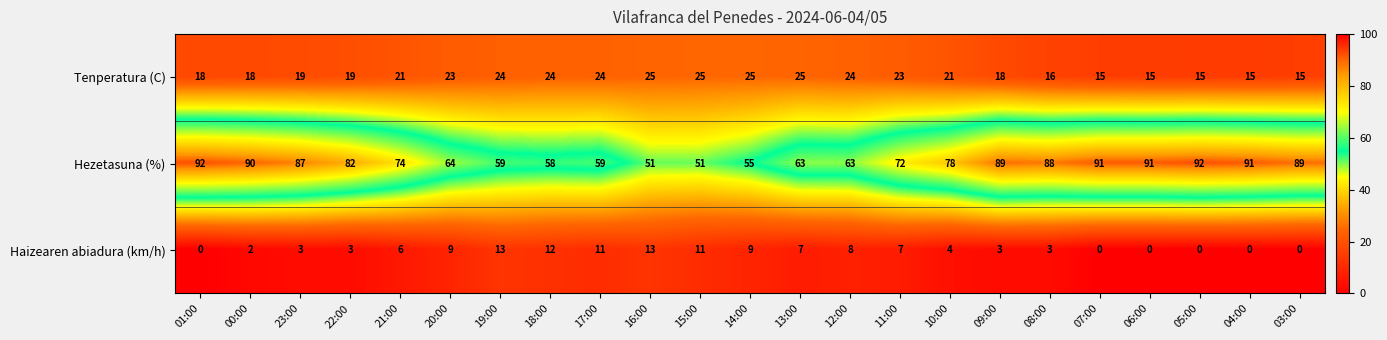

What is the approximate value of Hezetasuna (%) at 05:00, to the nearest 5?

90